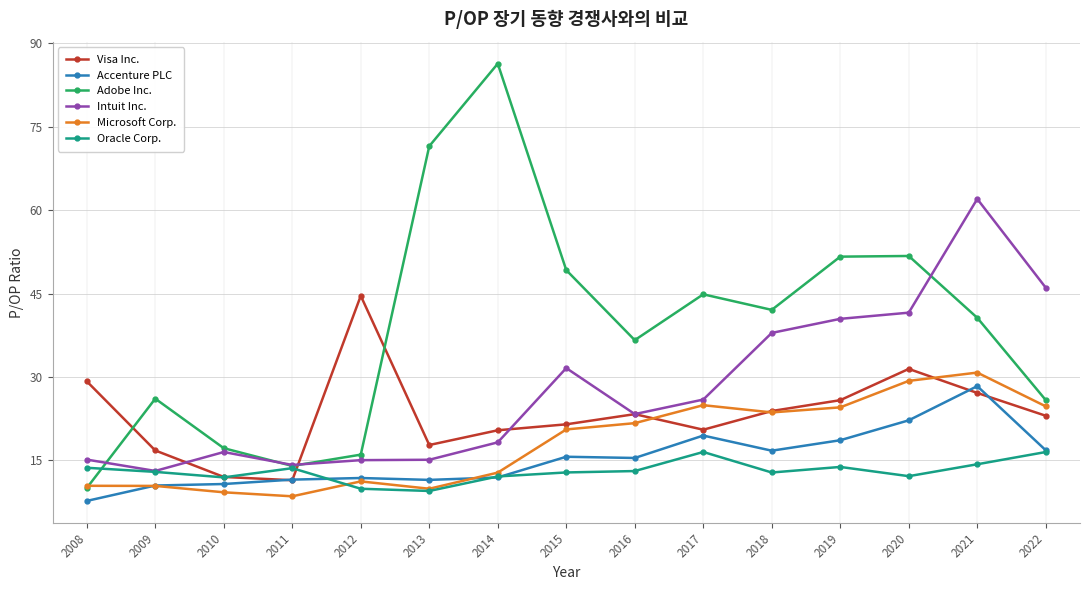

The Microsoft Corp. series shows 10.4 at 2009. True or false?

True